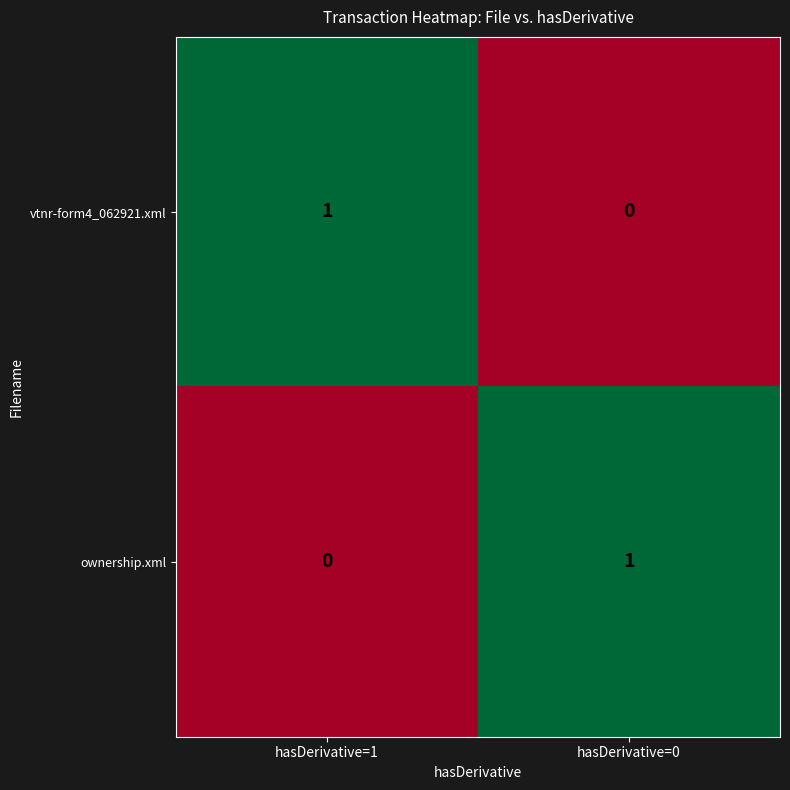

At which label does vtnr-form4_062921.xml reach its minimum?

hasDerivative=0